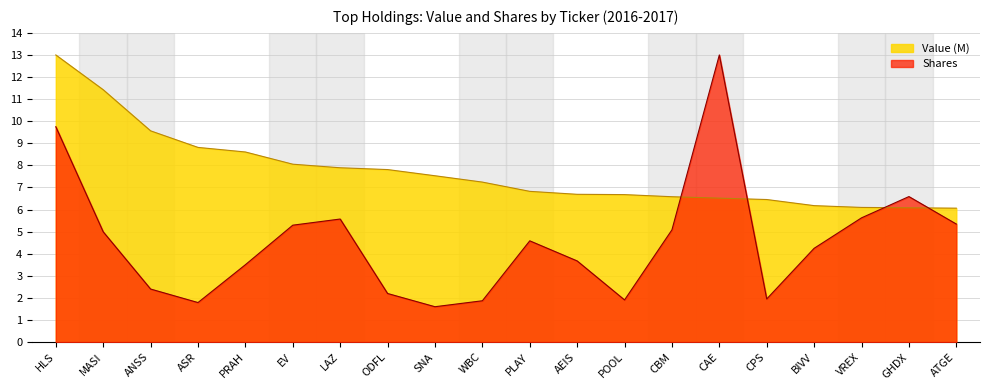

True or false: Shares and Value (M) intersect in this chart.

True